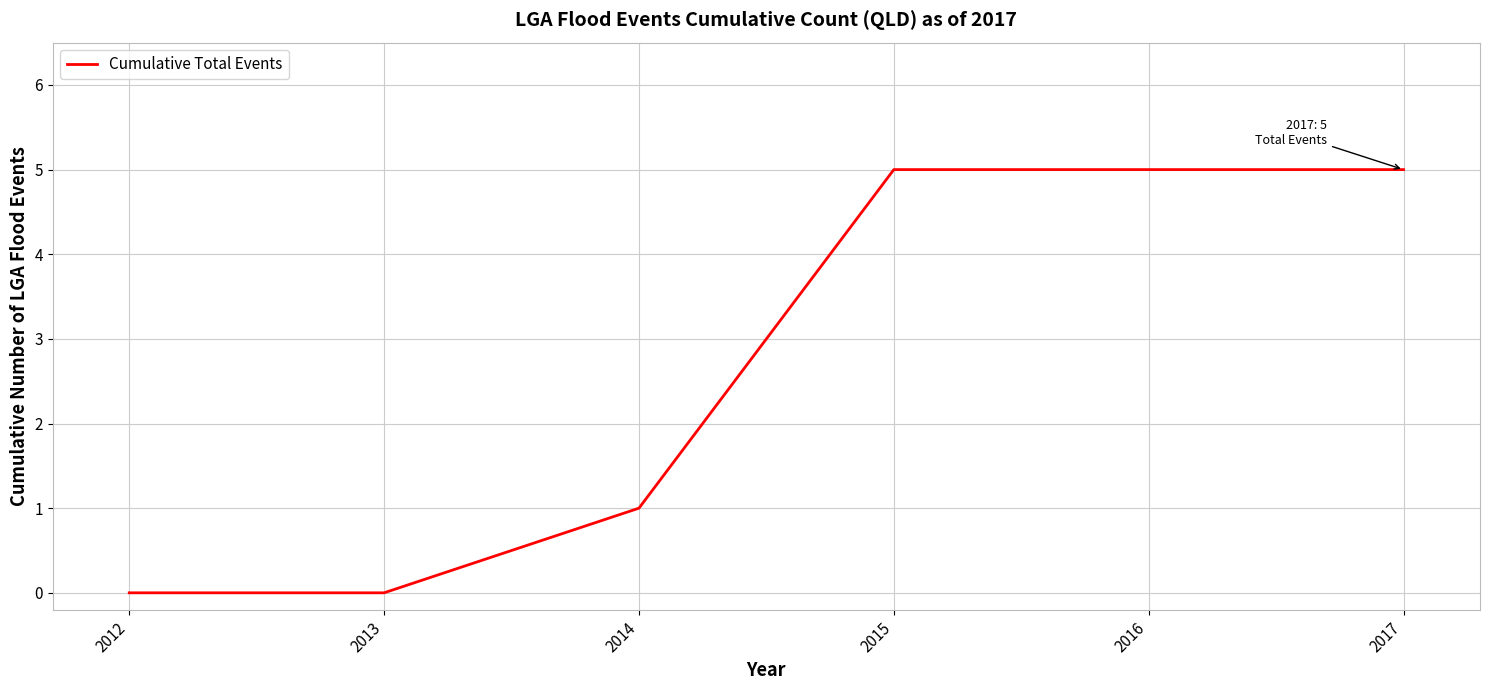

Reading right to left, list all the values displayed in this chart.

2017=5	2016=5	2015=5	2014=1	2013=0	2012=0